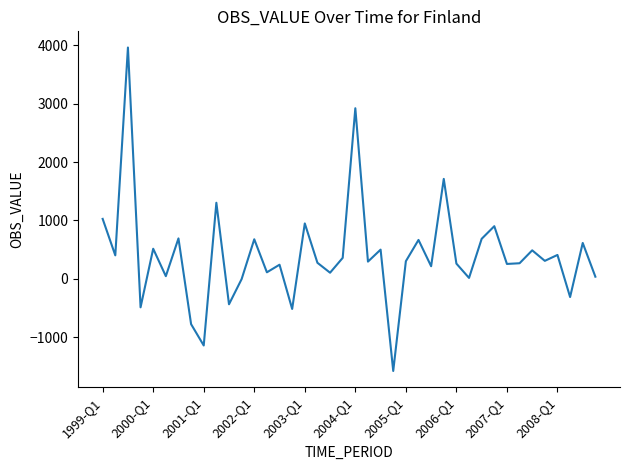

What is the difference between the maximum and minimum values?

5534